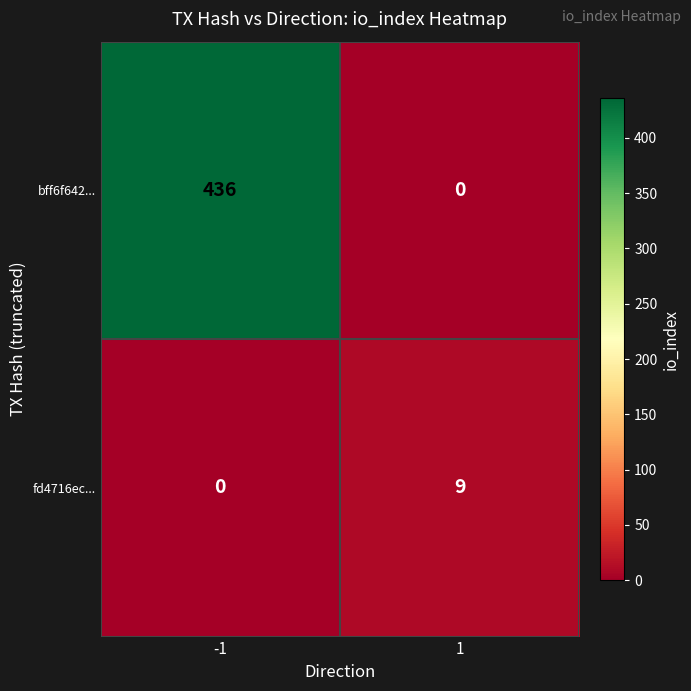

What is the difference between the maximum and minimum values in the bff6f642... series?

436